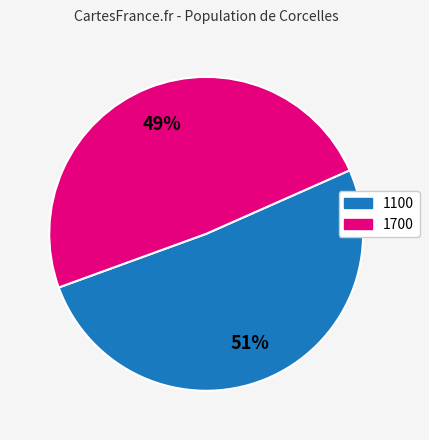

Does any single category account for the majority?

Yes